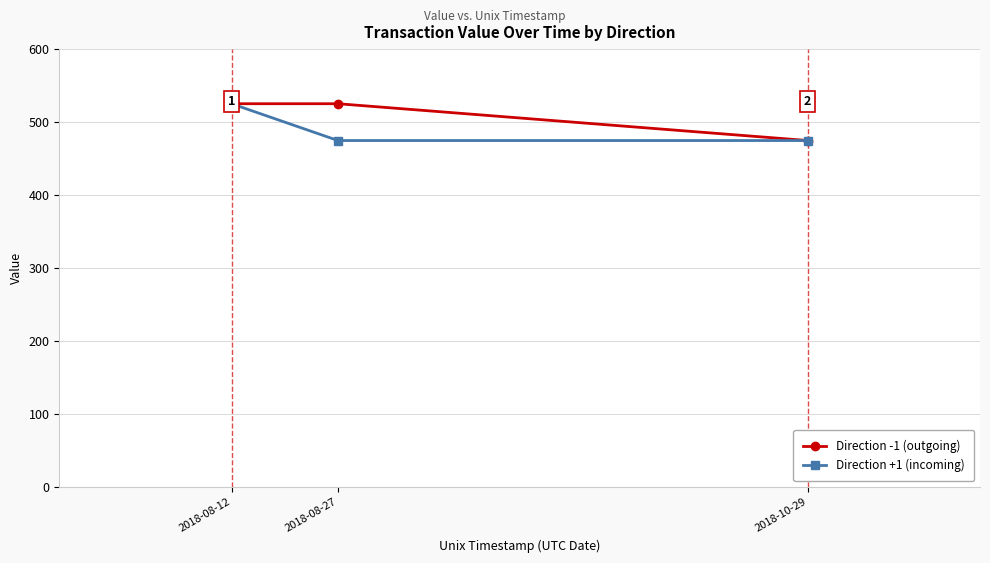

What is the lowest value of the Direction -1 (outgoing) series?

474.8